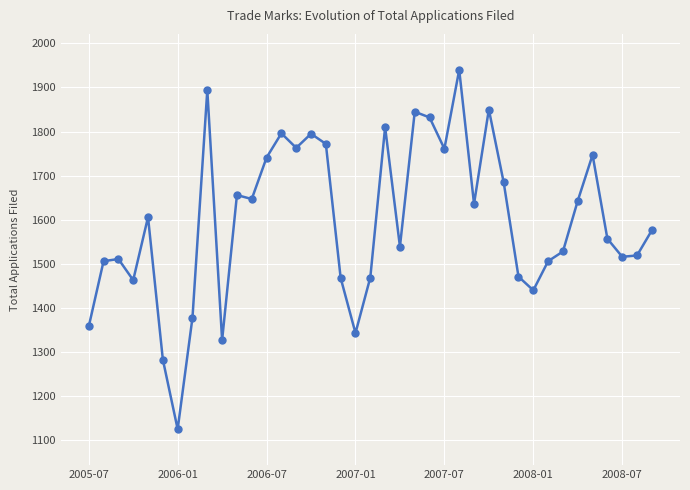

What is the value of the 30th point from the left?

1471